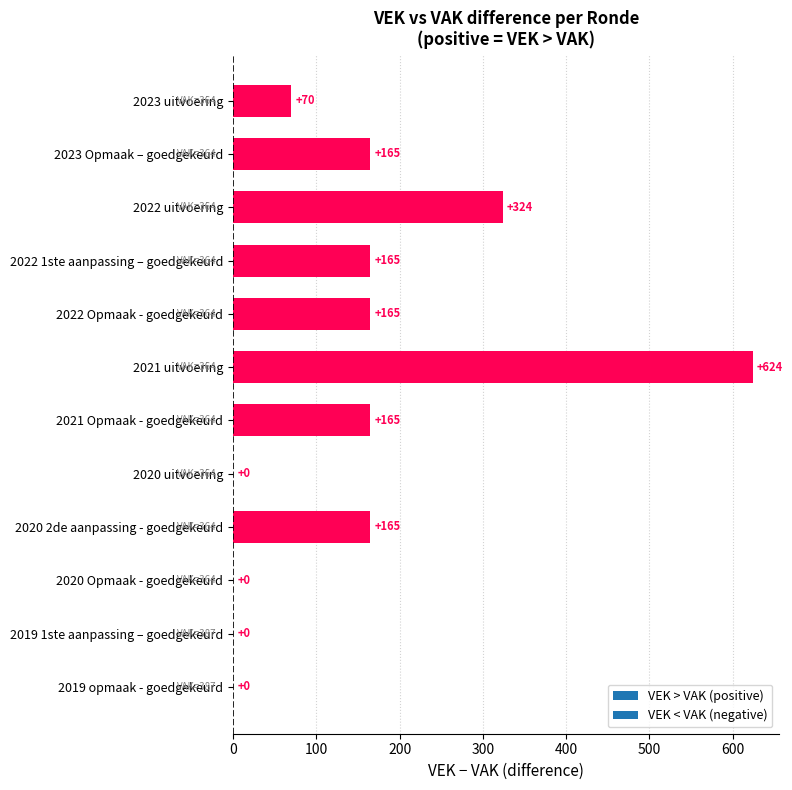

The value at 2022 uitvoering is 324. True or false?

True